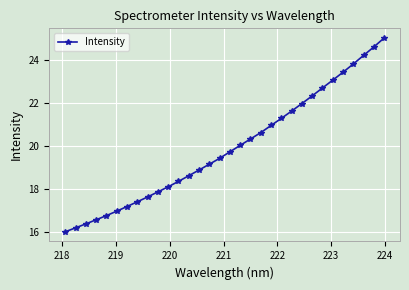

What is the difference between the maximum and minimum values?

9.0